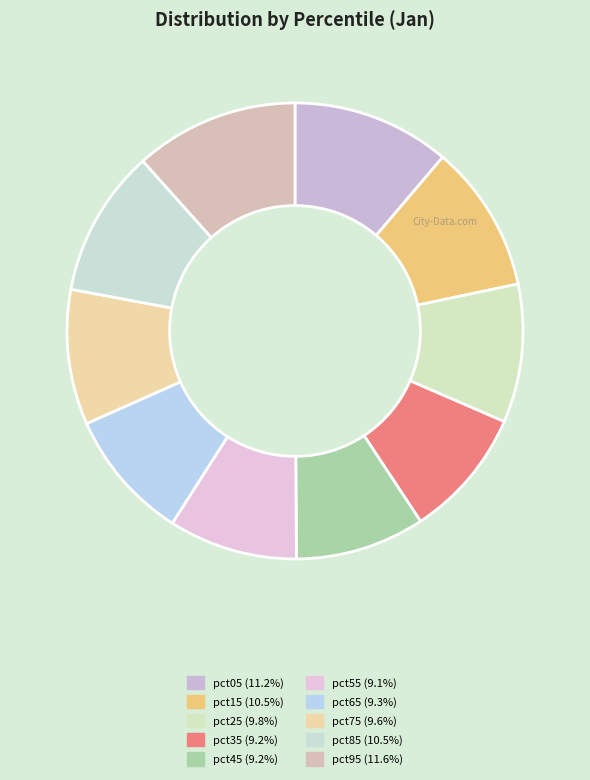

How many slices are in this pie chart?

10